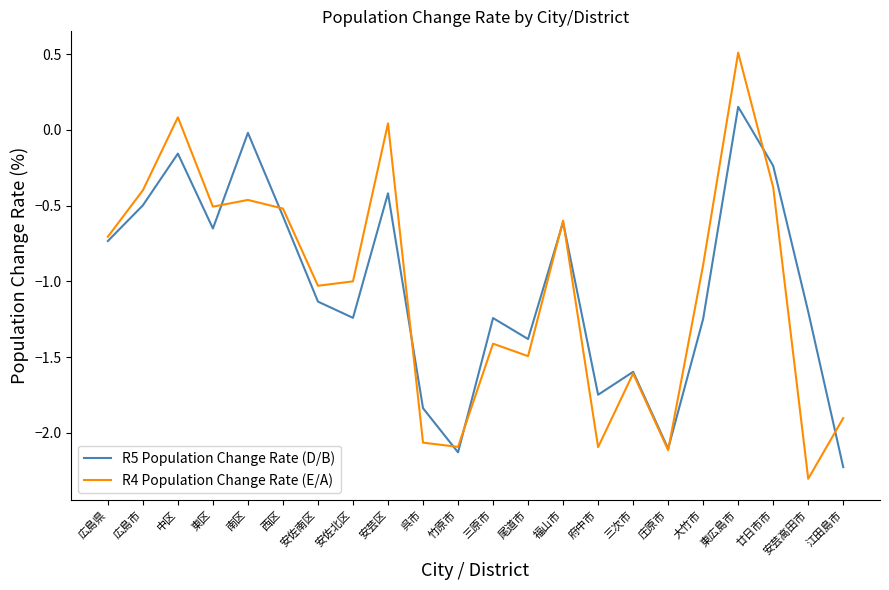

What position from the left is 府中市?

15